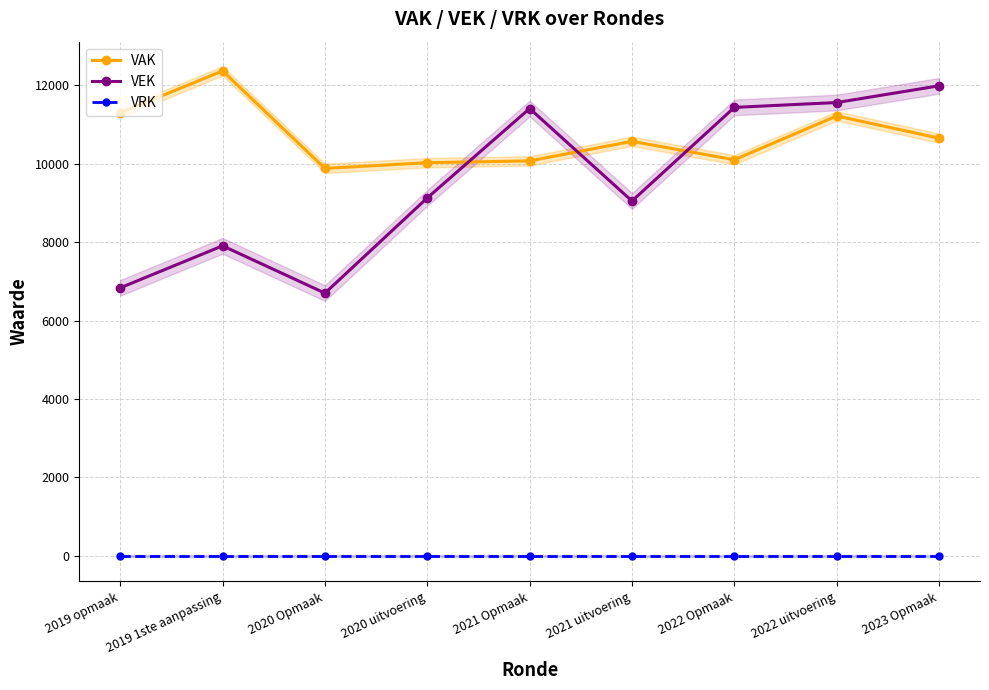

True or false: VEK has more than 2 points higher than both neighbors.

False